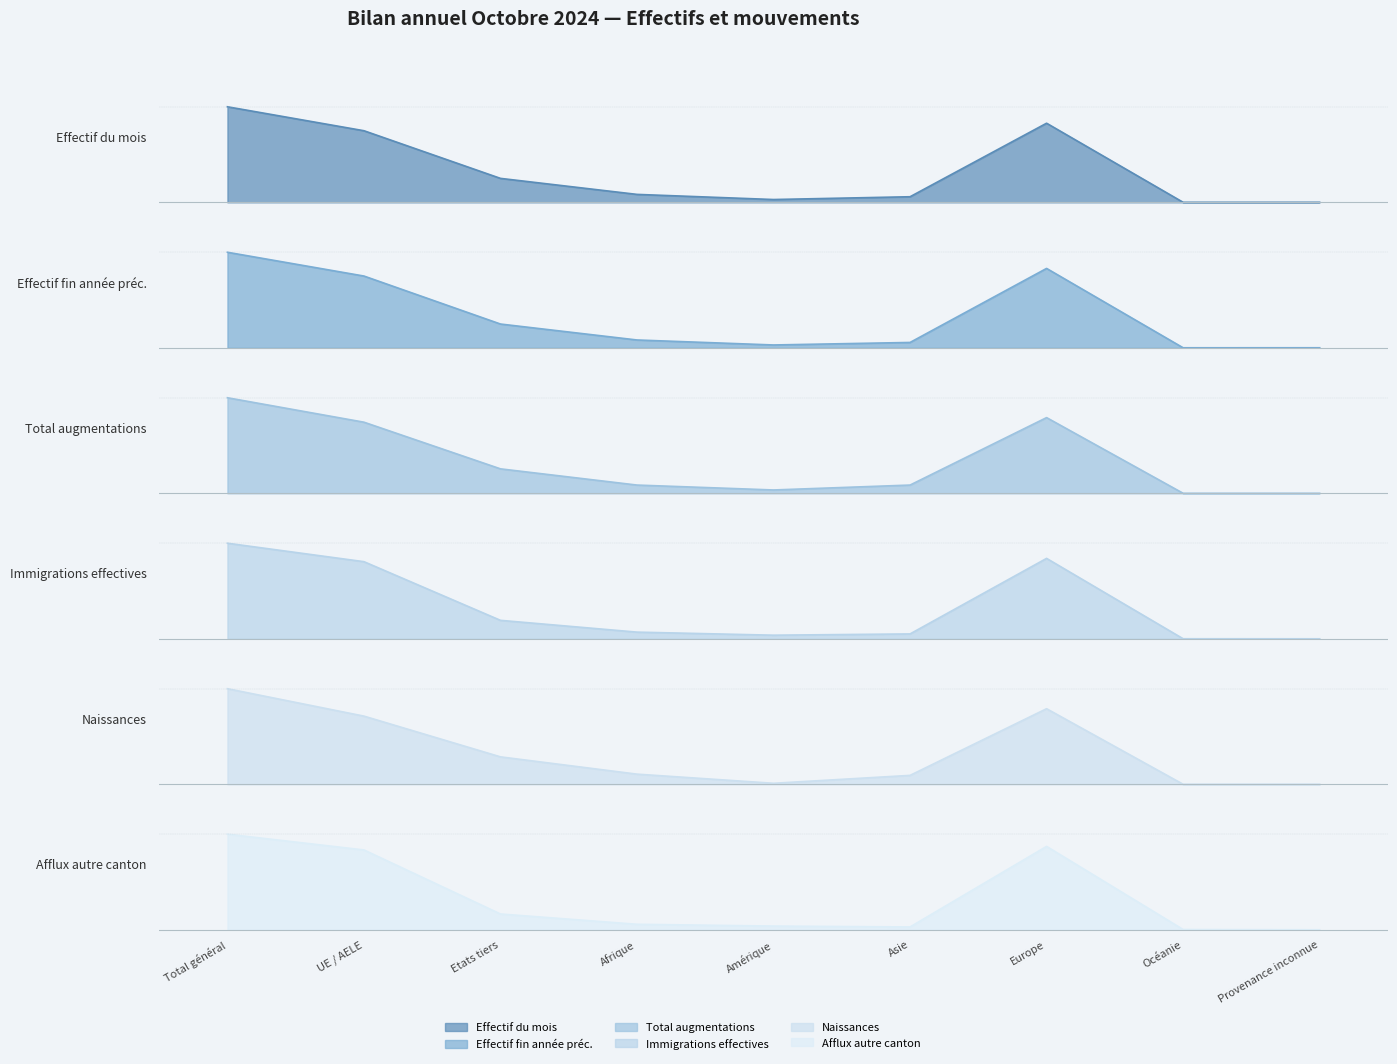

List the series in order of their peak value, lowest first.

Effectif du mois, Effectif fin année préc., Total augmentations, Immigrations effectives, Naissances, Afflux autre canton